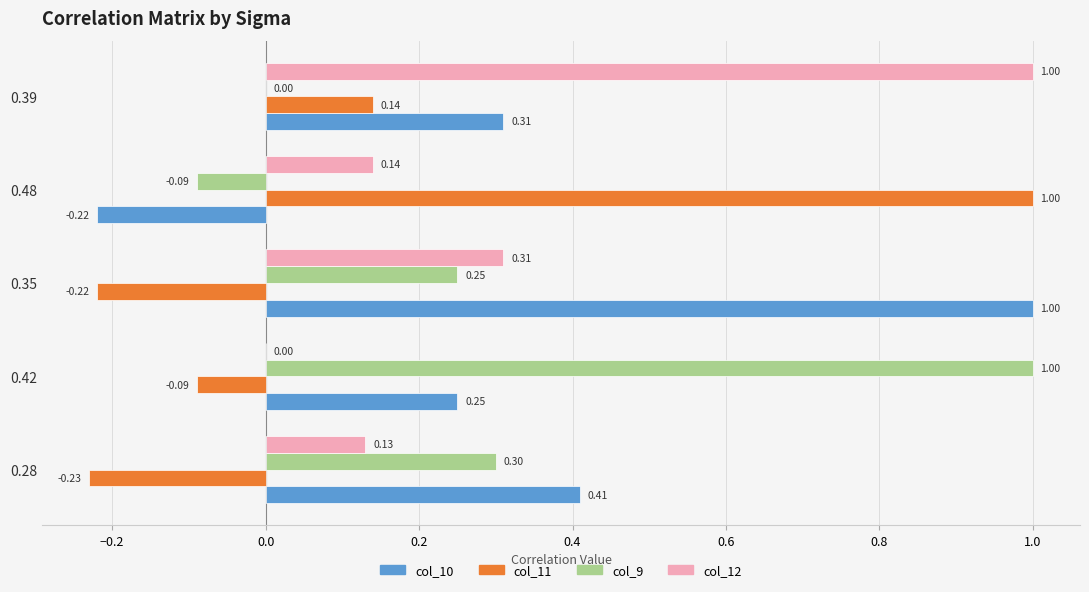

At which category is the sum across all series the highest?

0.39